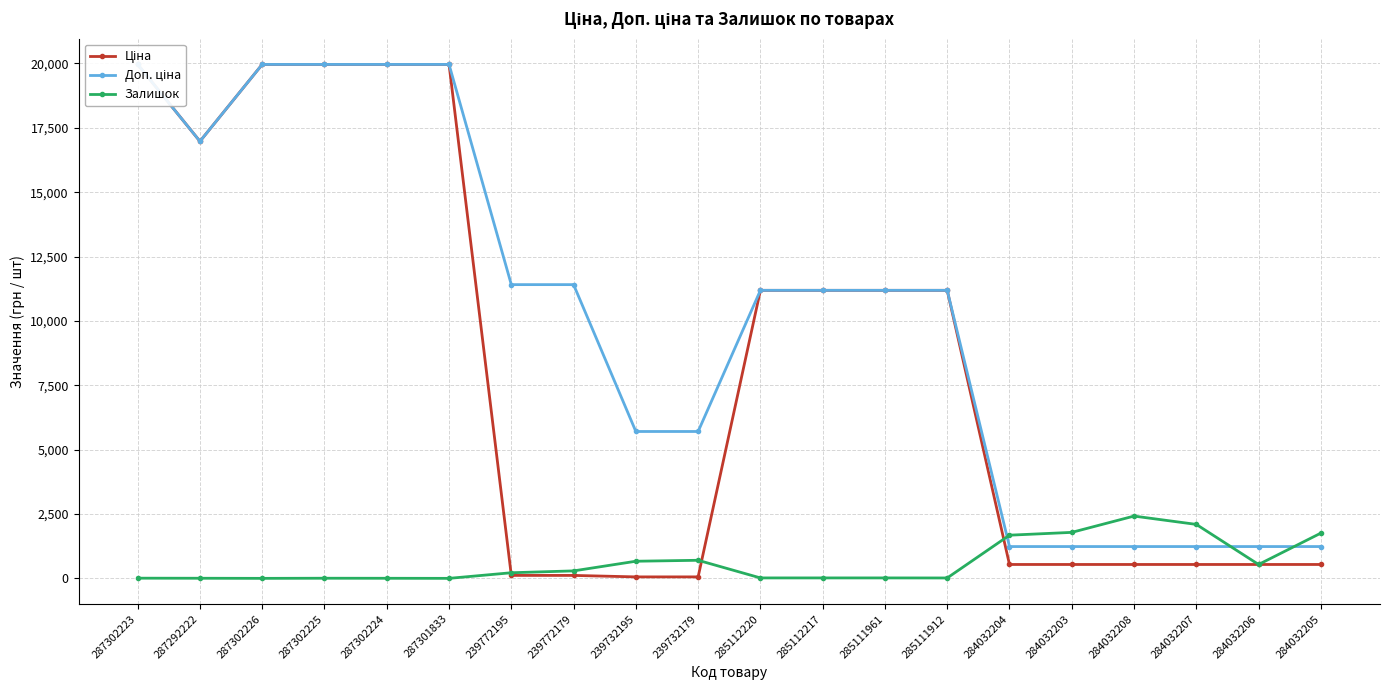

What is the sum of all Доп. ціна values?

203192.1